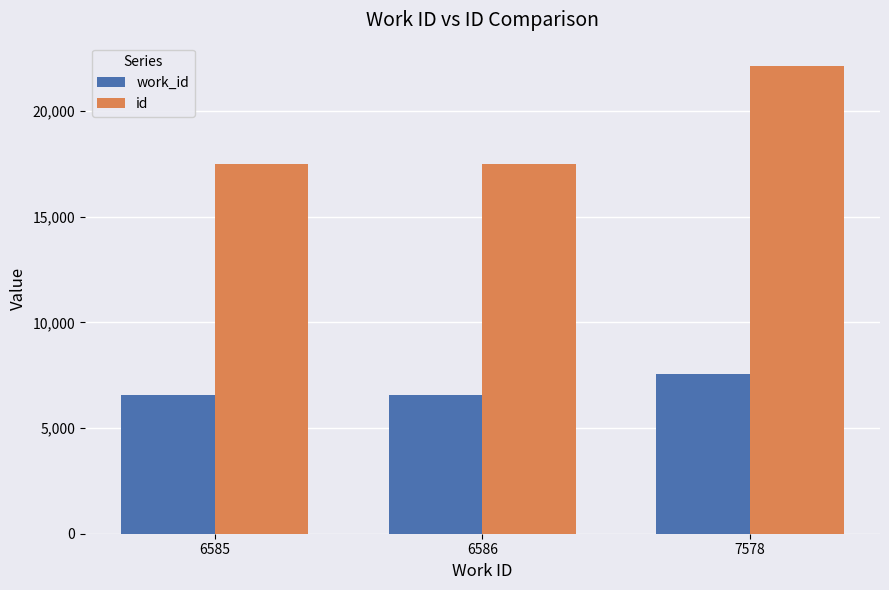

Is the value of work_id at 6585 greater than the value of id at 6585?

No